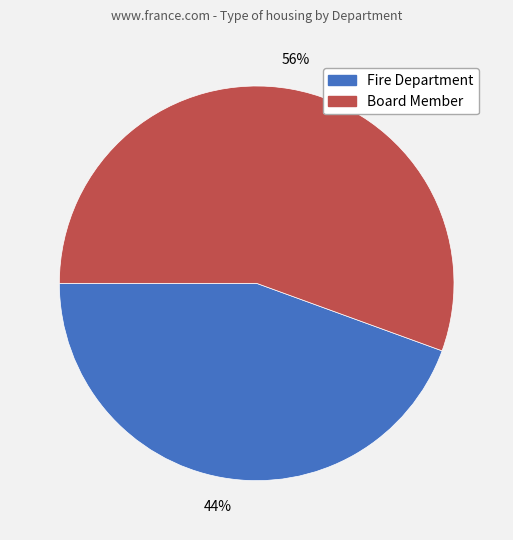

To the nearest percent, what is the combined percentage of Fire Department and Board Member?

100%